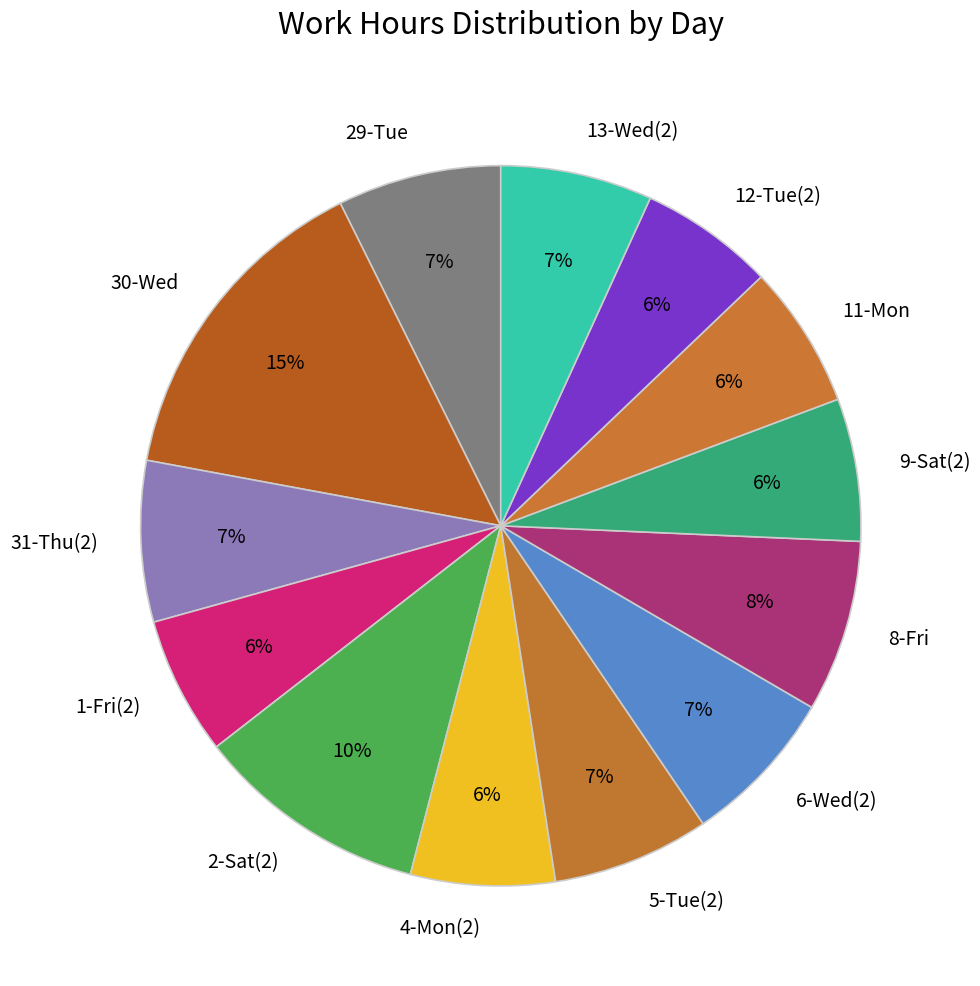

Which slice is the largest?

30-Wed